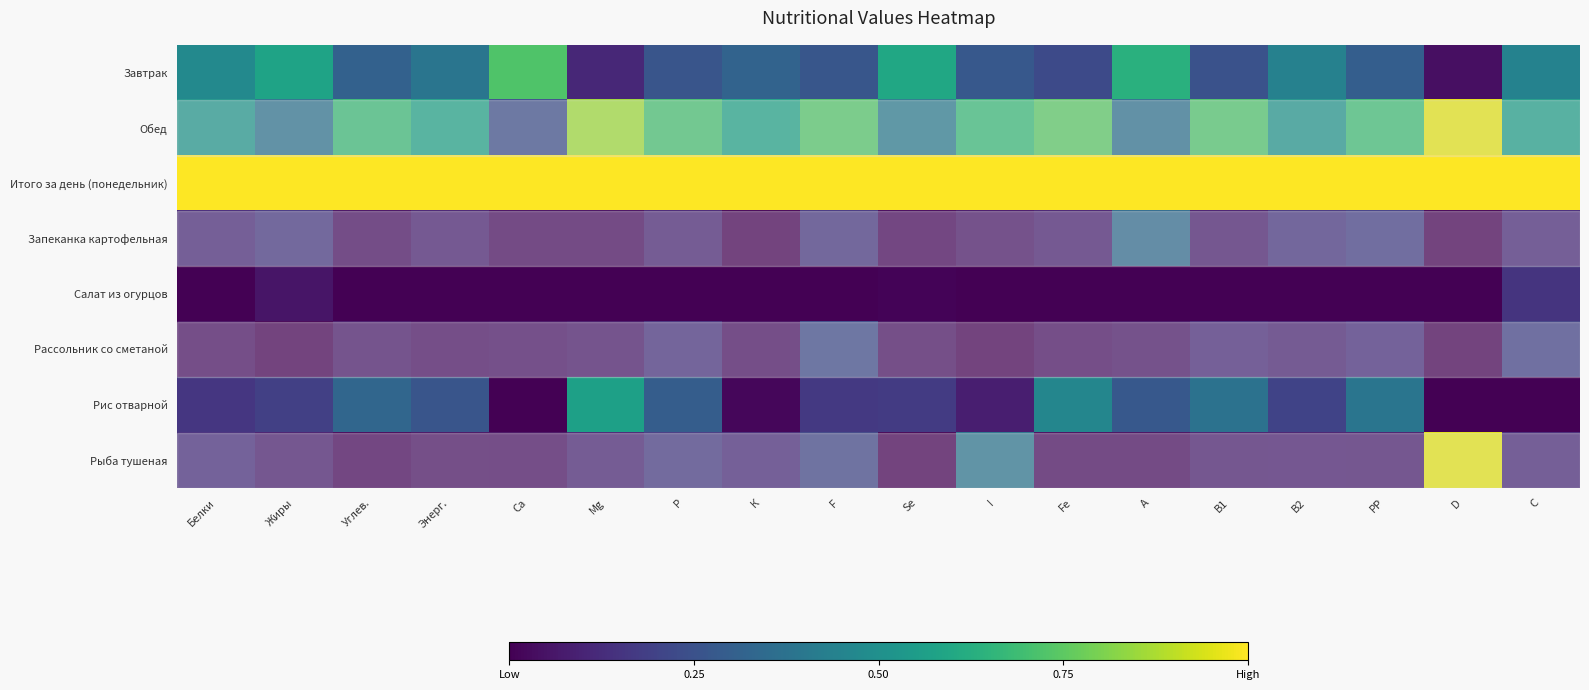

Count the number of categories in the chart.

18